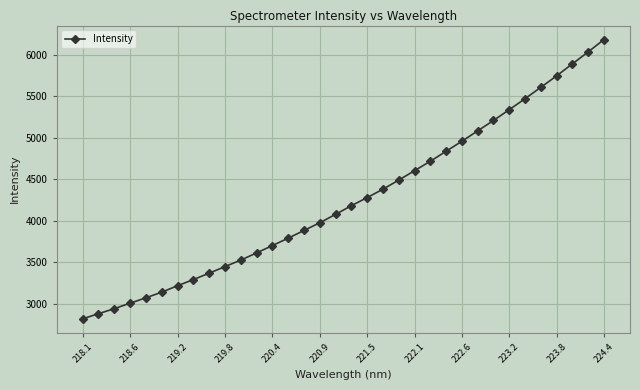

What is the sum of all values?

144720.2